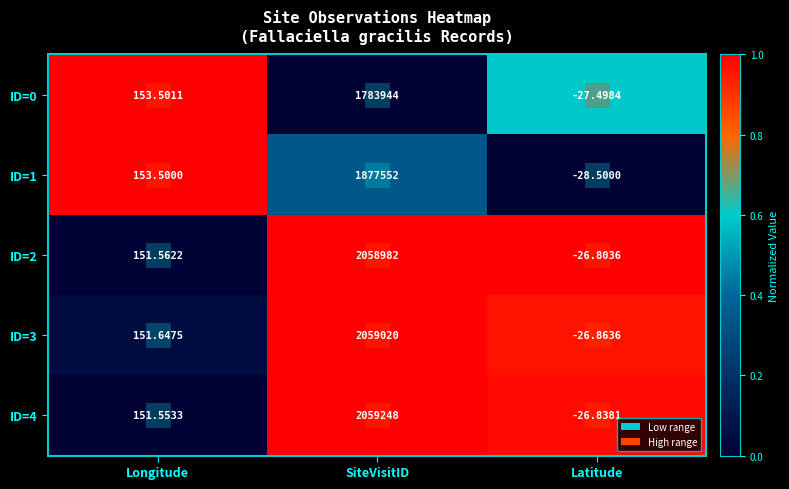

At which category is the sum across all series the highest?

SiteVisitID